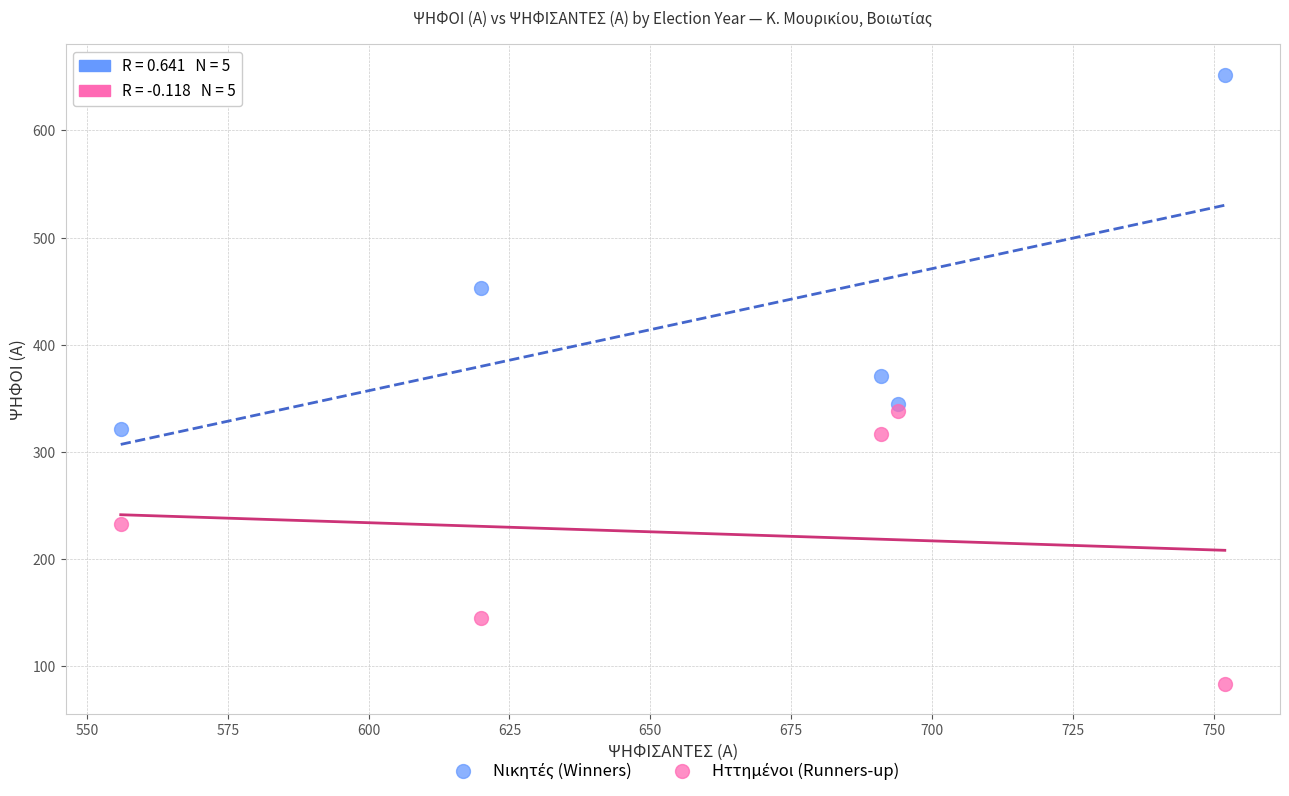

Across all data points, what is the range of X values (max minus min)?

196